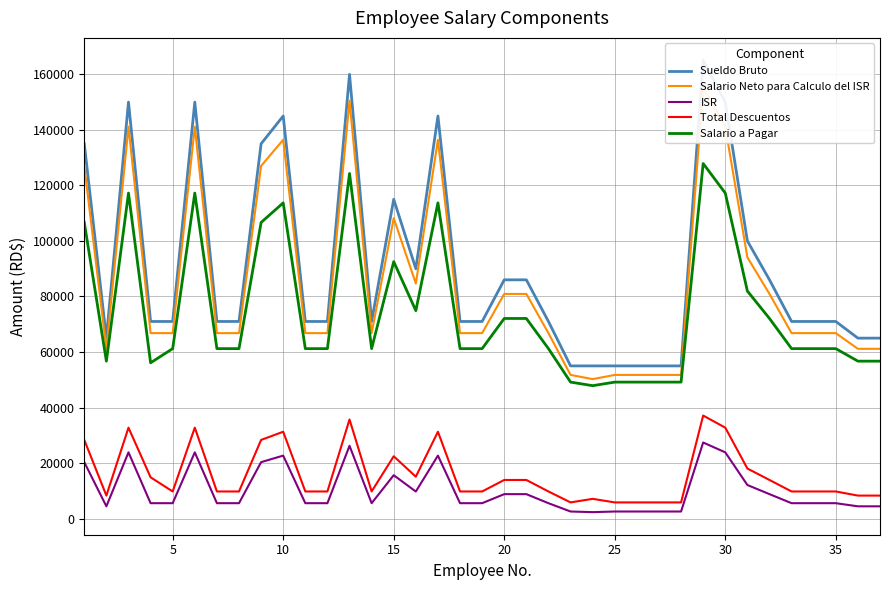

How many lines are shown in the chart?

5